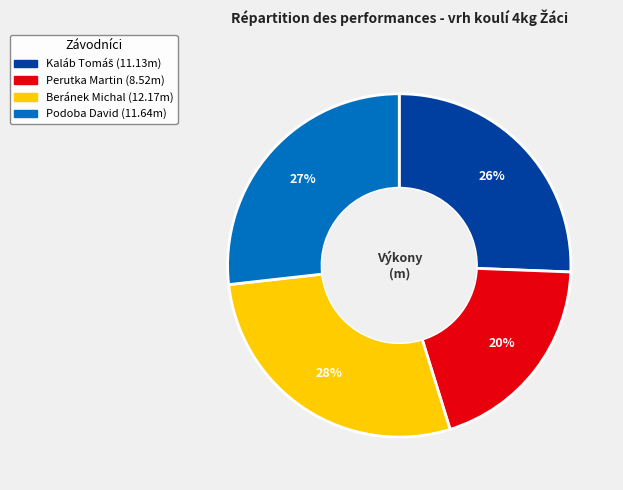

What percentage is the Beránek Michal slice, to the nearest percent?

28%